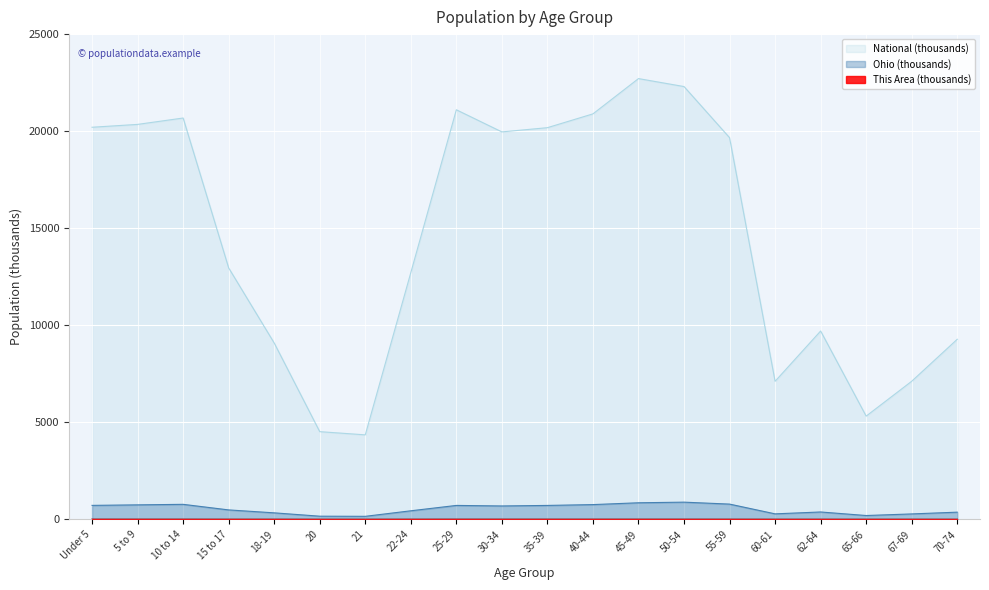

At which category does the chart reach its minimum across all series?

65-66